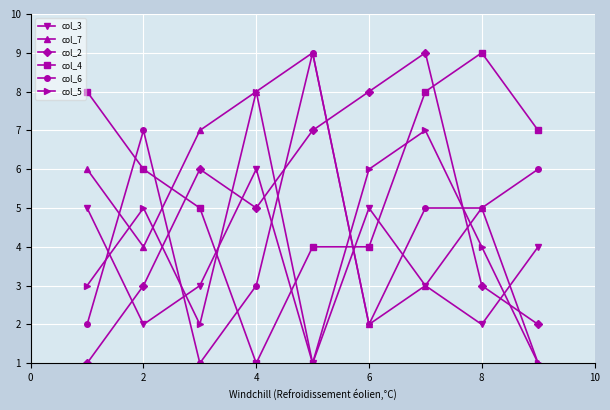

True or false: col_4 has more than 0 interior local peaks.

True